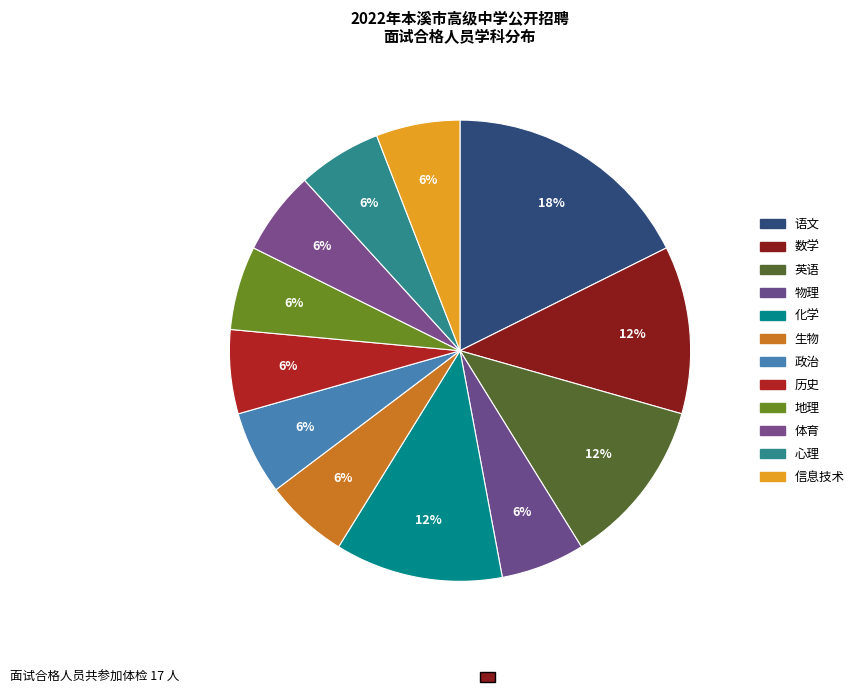

To the nearest percent, what is the difference between the largest and smallest slice percentages?

12%